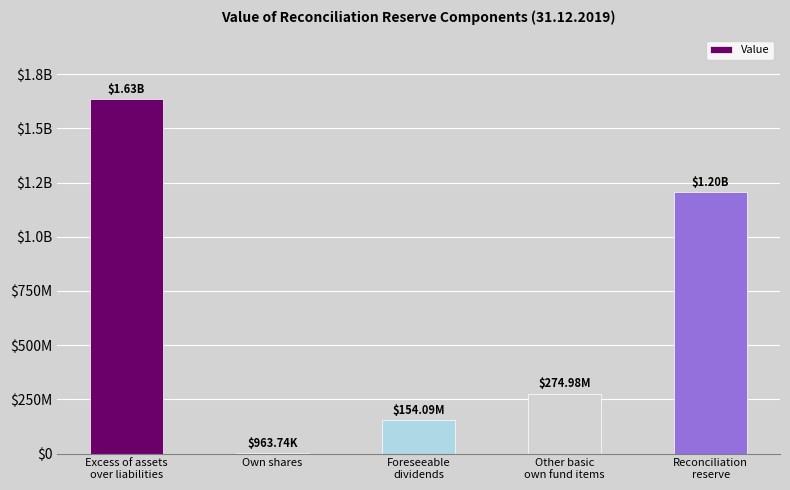

What is the label of the 1st bar from the right?

Reconciliation
reserve